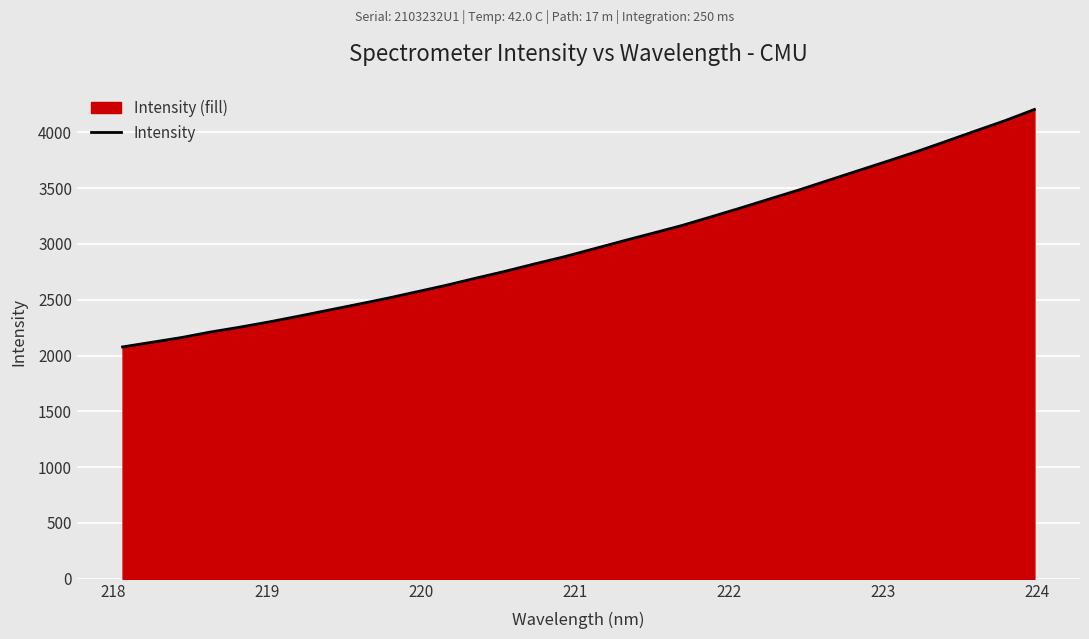

What is the difference between the maximum and minimum values?

2127.3